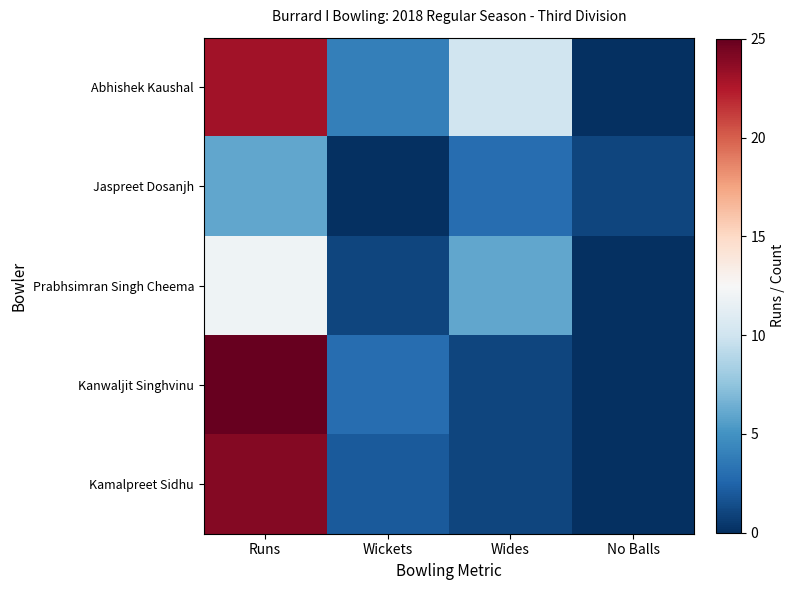

What is the difference between the highest and lowest values at Wides?

9